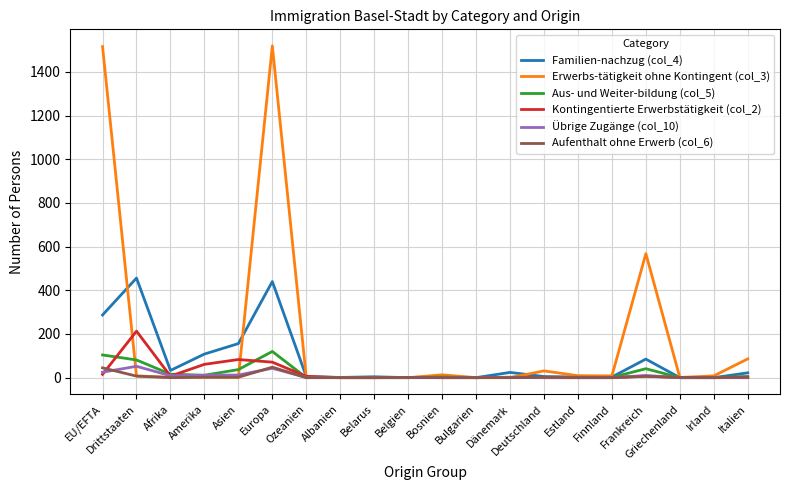

What is the difference between the highest and lowest values at Bosnien?

13